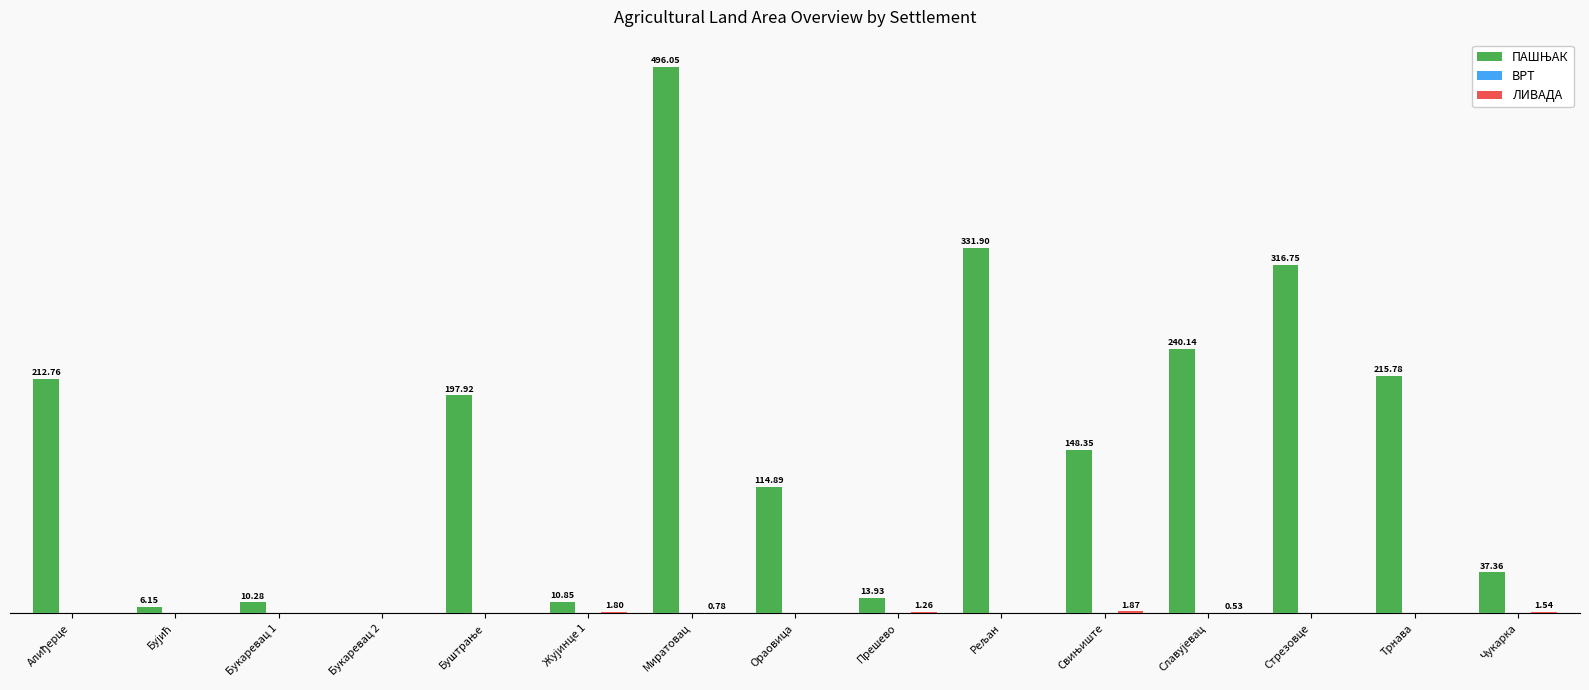

What is the difference between the maximum and minimum values in the ЛИВАДА series?

1.9